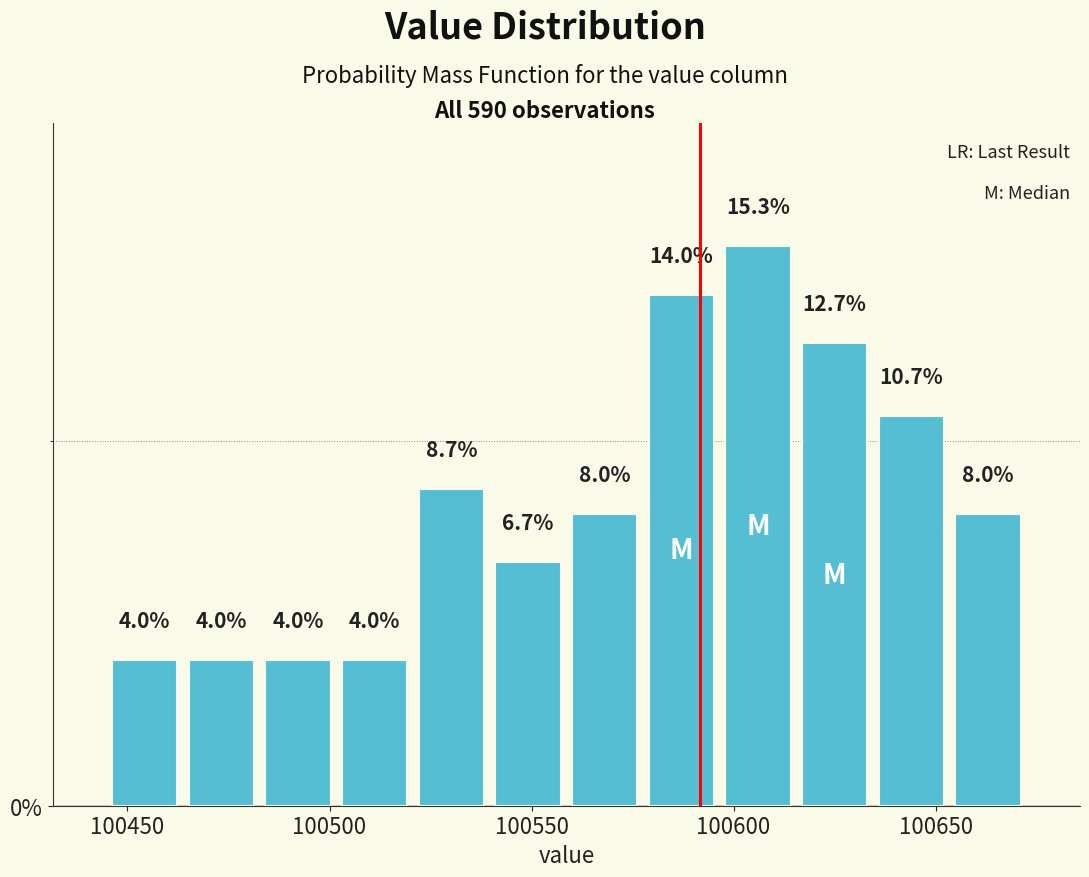

Around what value on the x-axis is the tallest bar? Give the approximate position of its centre, as read against the axis.

100605